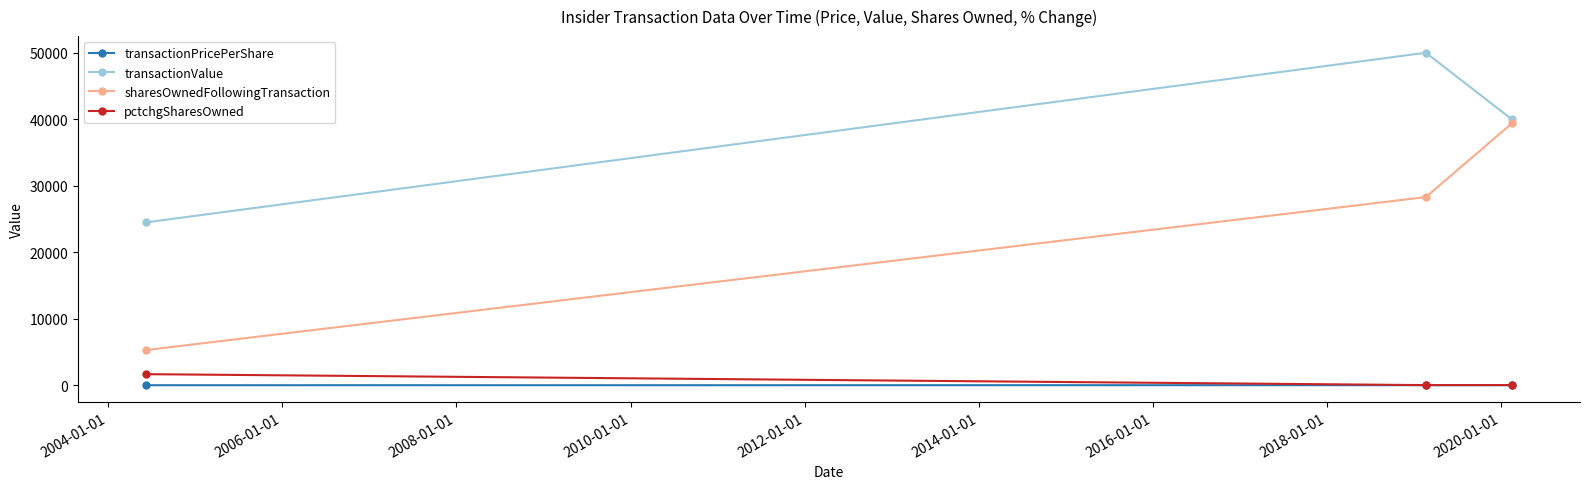

Count the transactionValue values in the range 24500 to 50000.

3